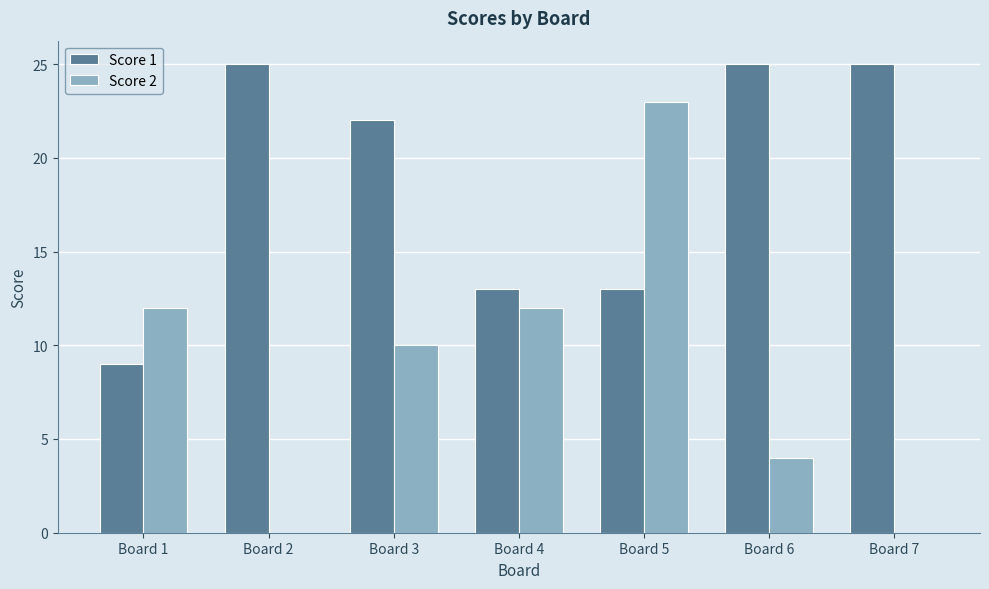

True or false: Score 2 has a value of 12 at Board 4.

True